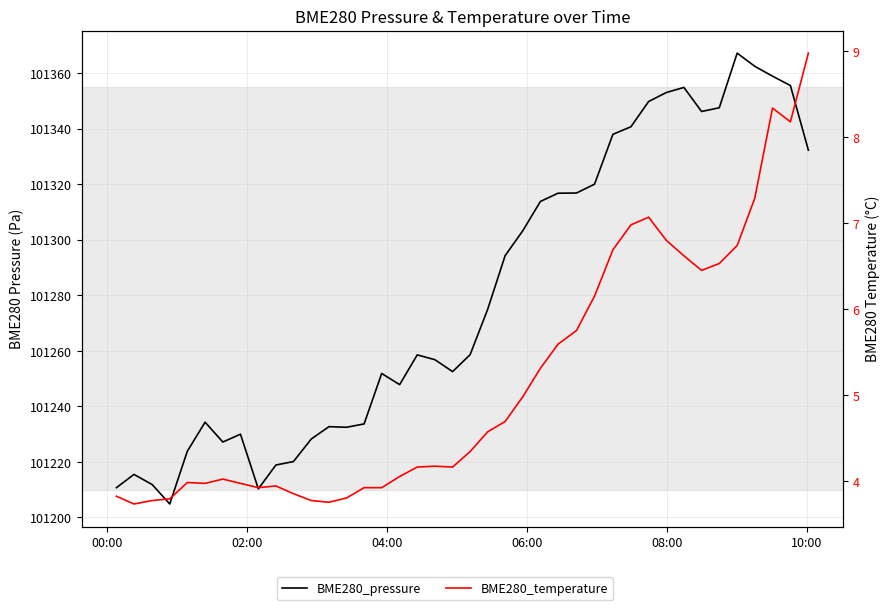

True or false: BME280_temperature has more than 1 interior local peaks.

True